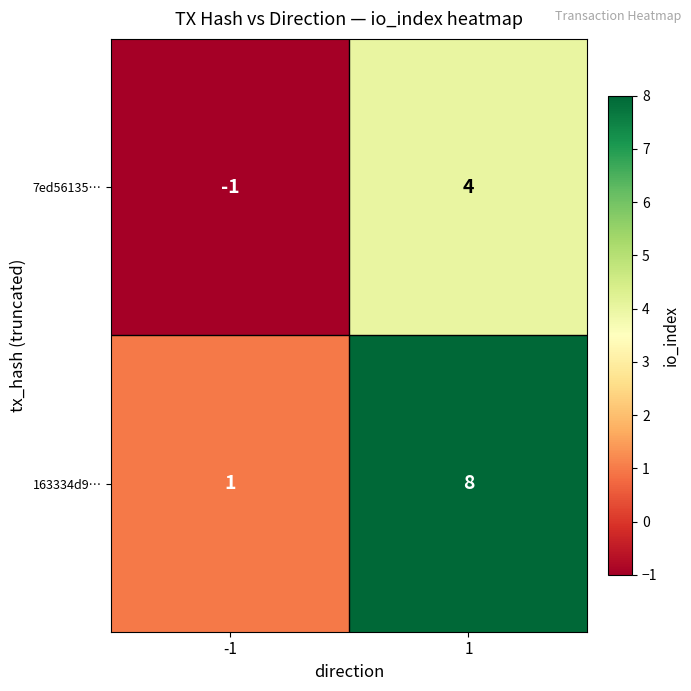

Which series has the widest spread of values?

163334d9…